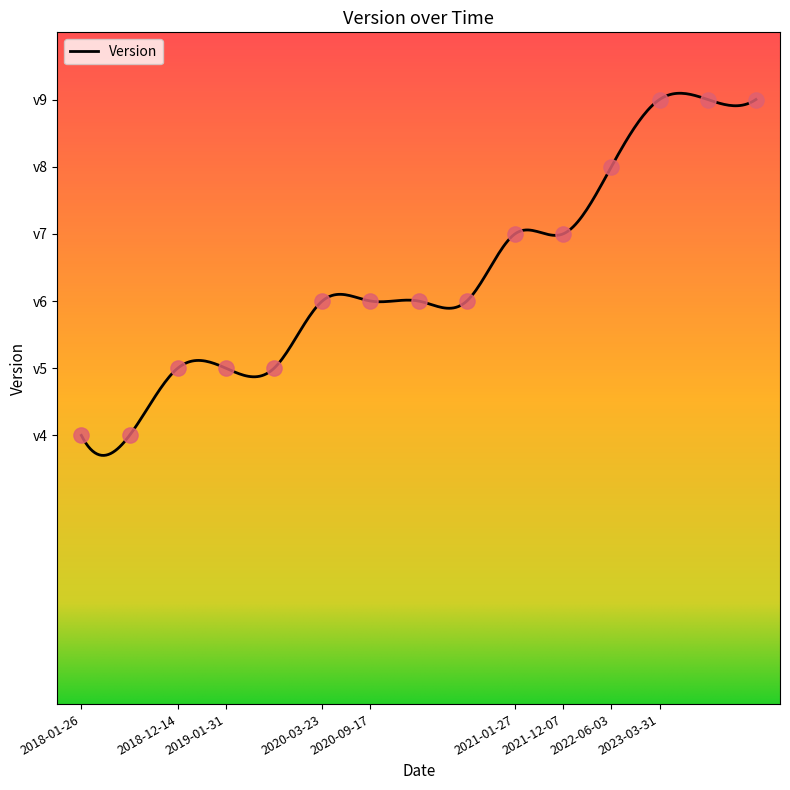

Which has a higher value, 2022-06-03 or 2018-01-26?

2022-06-03